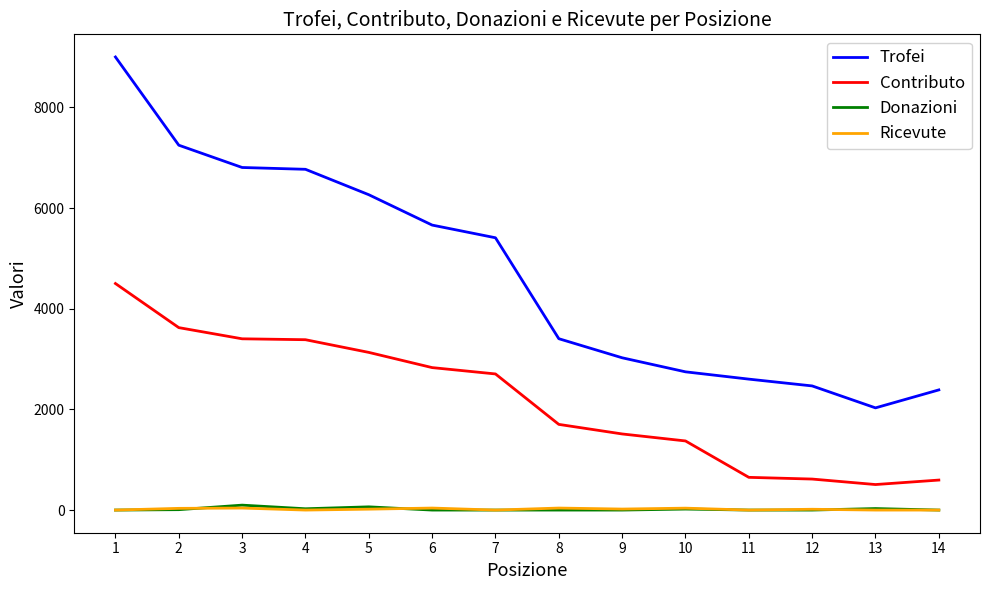

Does the chart display data point markers on the line(s)?

No